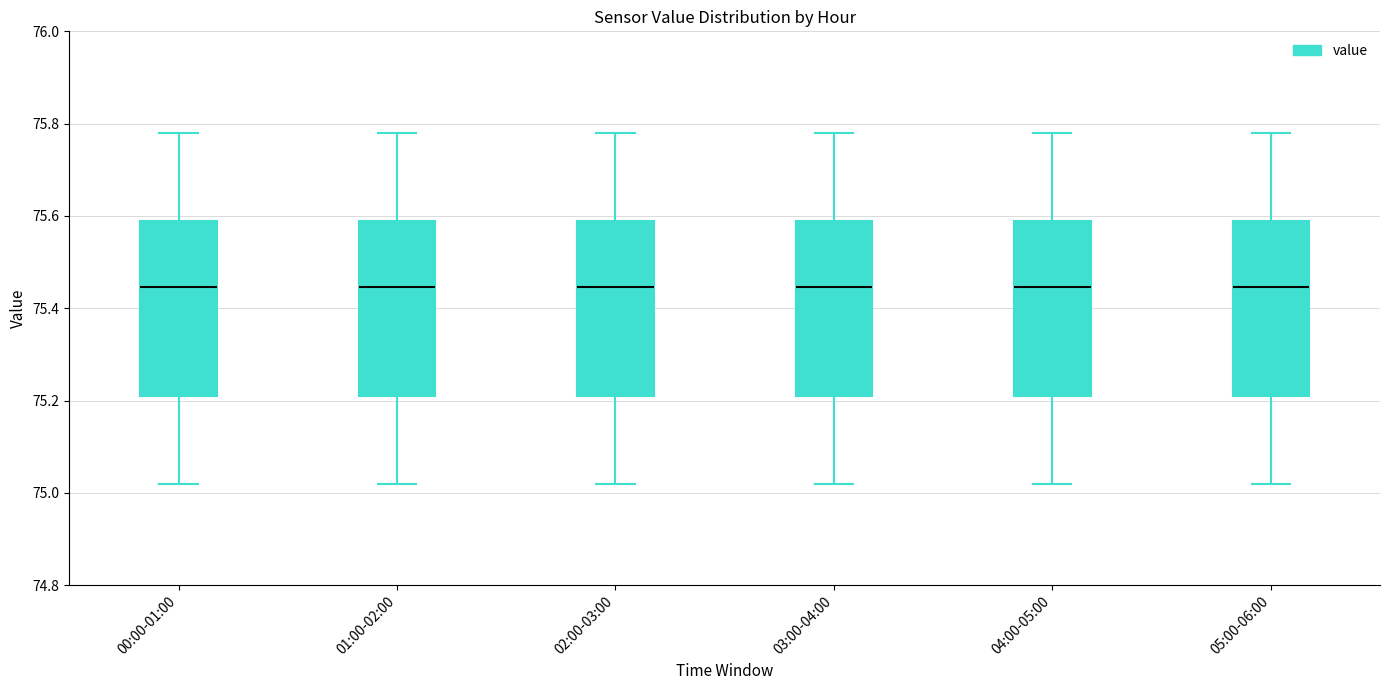

Reading left to right, transcribe this box plot: for each box, give where its median line is, the range the box spans, and where its two whiskers end, as read against the y-axis. The values are not printed on the chart, so give them approximately, as read against the axis.

00:00-01:00: median 75.44, box 75.22 to 75.60, whiskers 75.02 to 75.78
01:00-02:00: median 75.44, box 75.22 to 75.60, whiskers 75.02 to 75.78
02:00-03:00: median 75.44, box 75.22 to 75.60, whiskers 75.02 to 75.78
03:00-04:00: median 75.44, box 75.22 to 75.60, whiskers 75.02 to 75.78
04:00-05:00: median 75.44, box 75.22 to 75.60, whiskers 75.02 to 75.78
05:00-06:00: median 75.44, box 75.22 to 75.60, whiskers 75.02 to 75.78